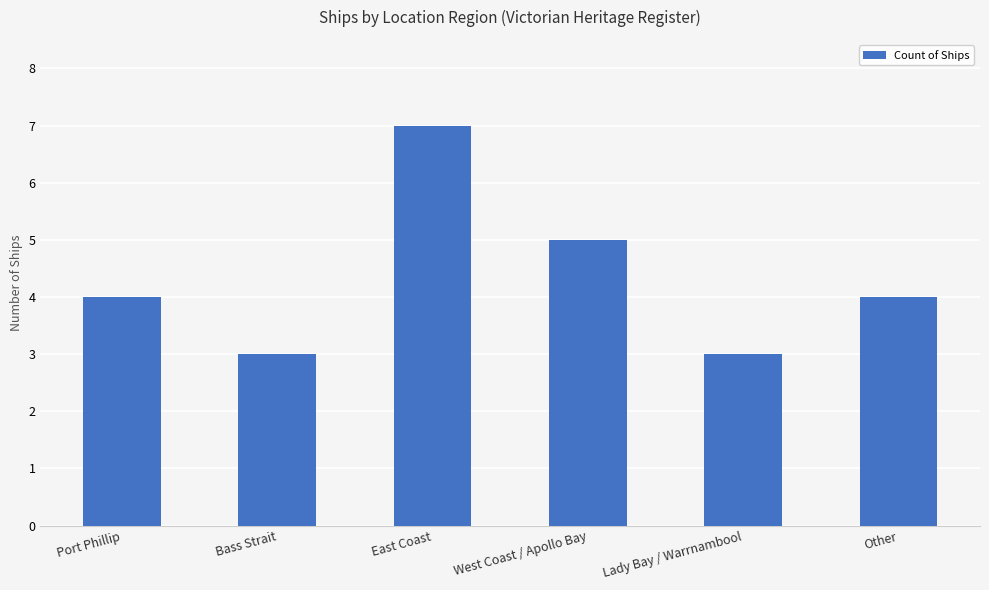

What is the label of the 1st bar from the left?

Port Phillip